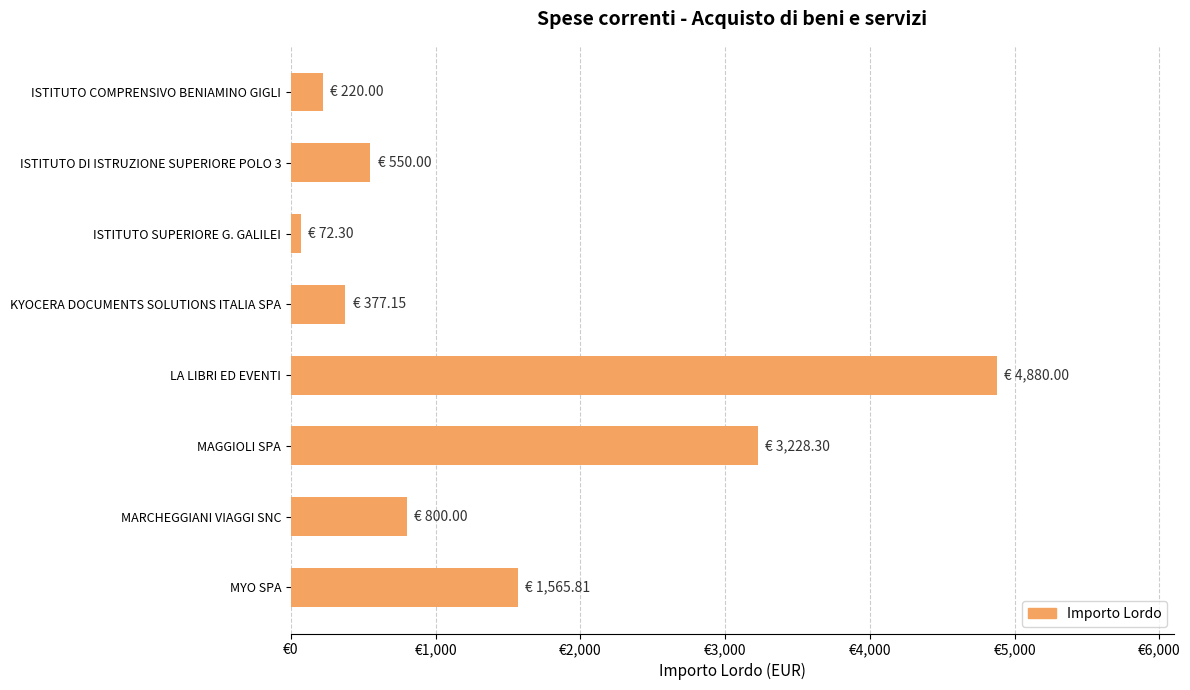

Are the bars horizontal?

Yes